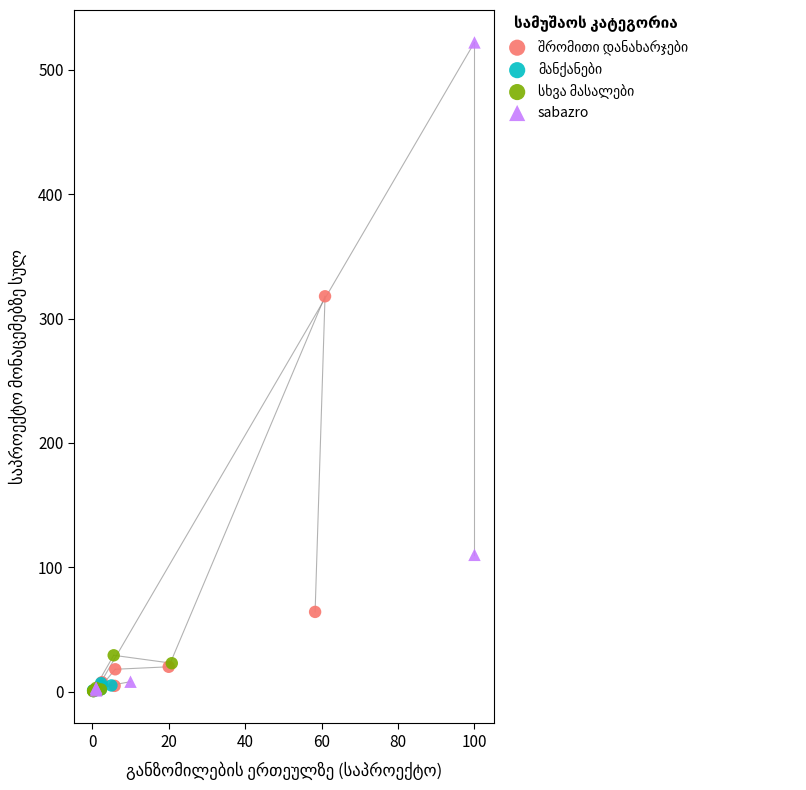

Which series has the widest spread of Y values?

sabazro